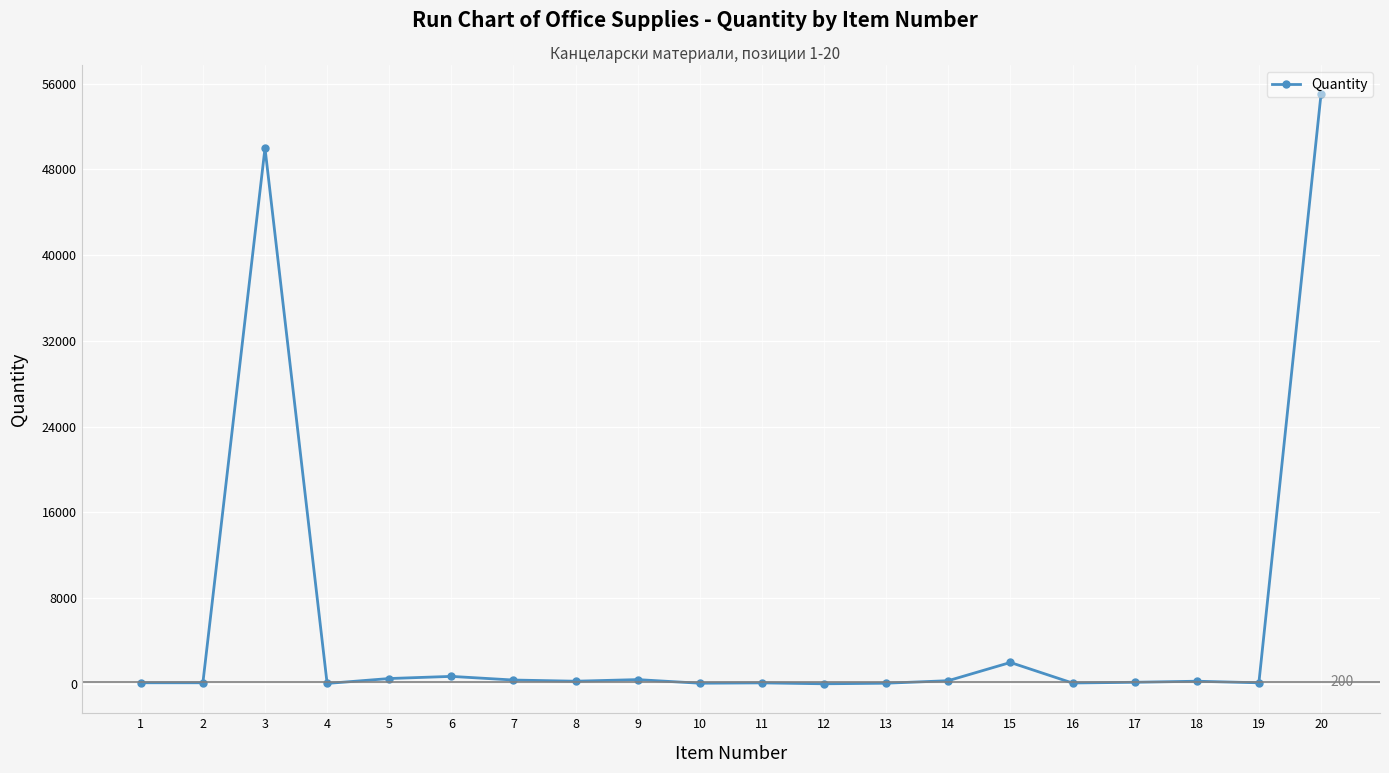

What is the sum of the values at 2 and 13?

160